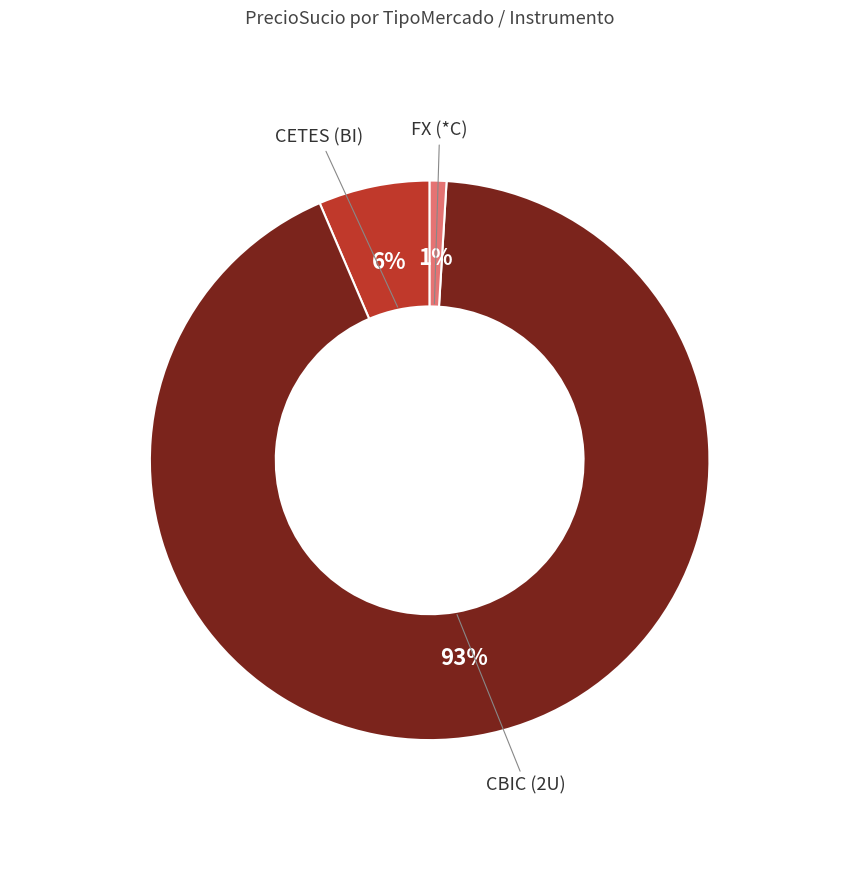

Does any single category account for the majority?

Yes